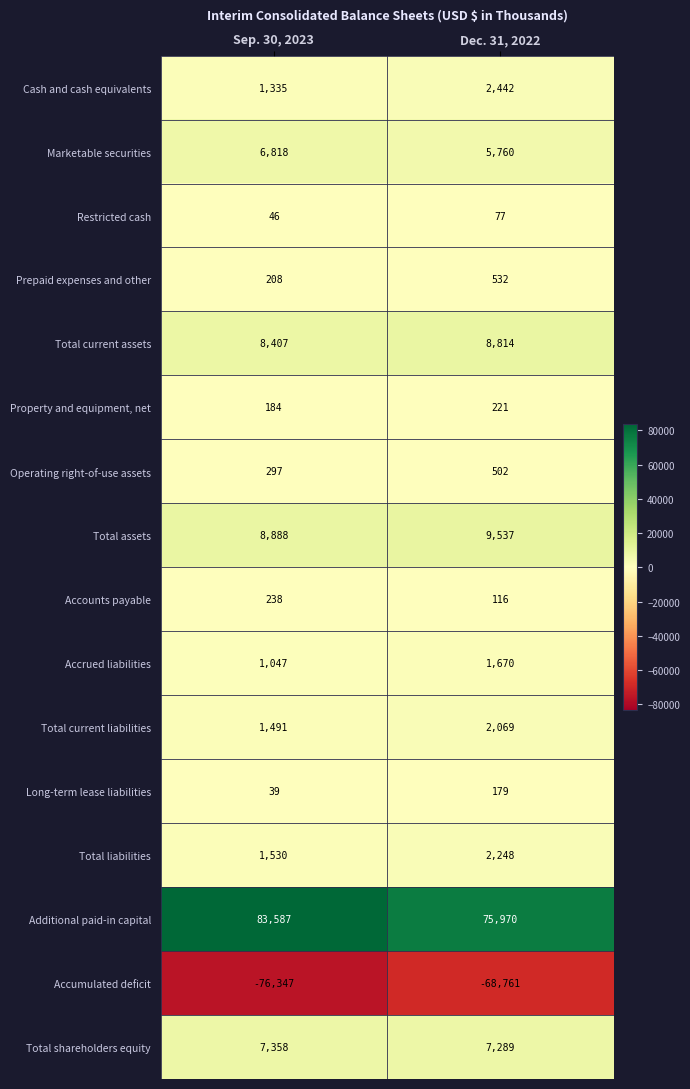

What is the spread (max minus min) of values at Sep. 30, 2023?

159934